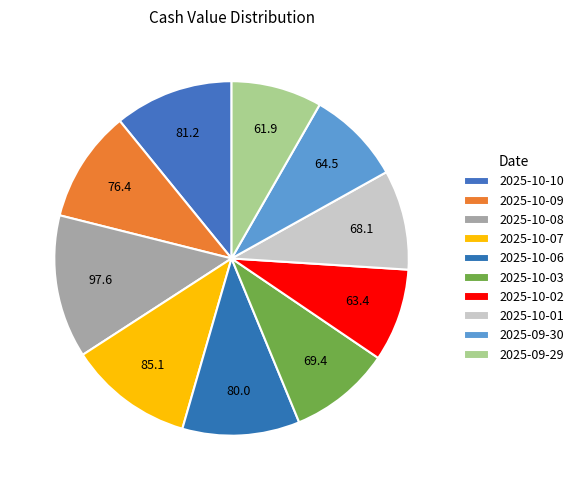

Is the sum of 2025-10-01 and 2025-10-09 greater than half?

No